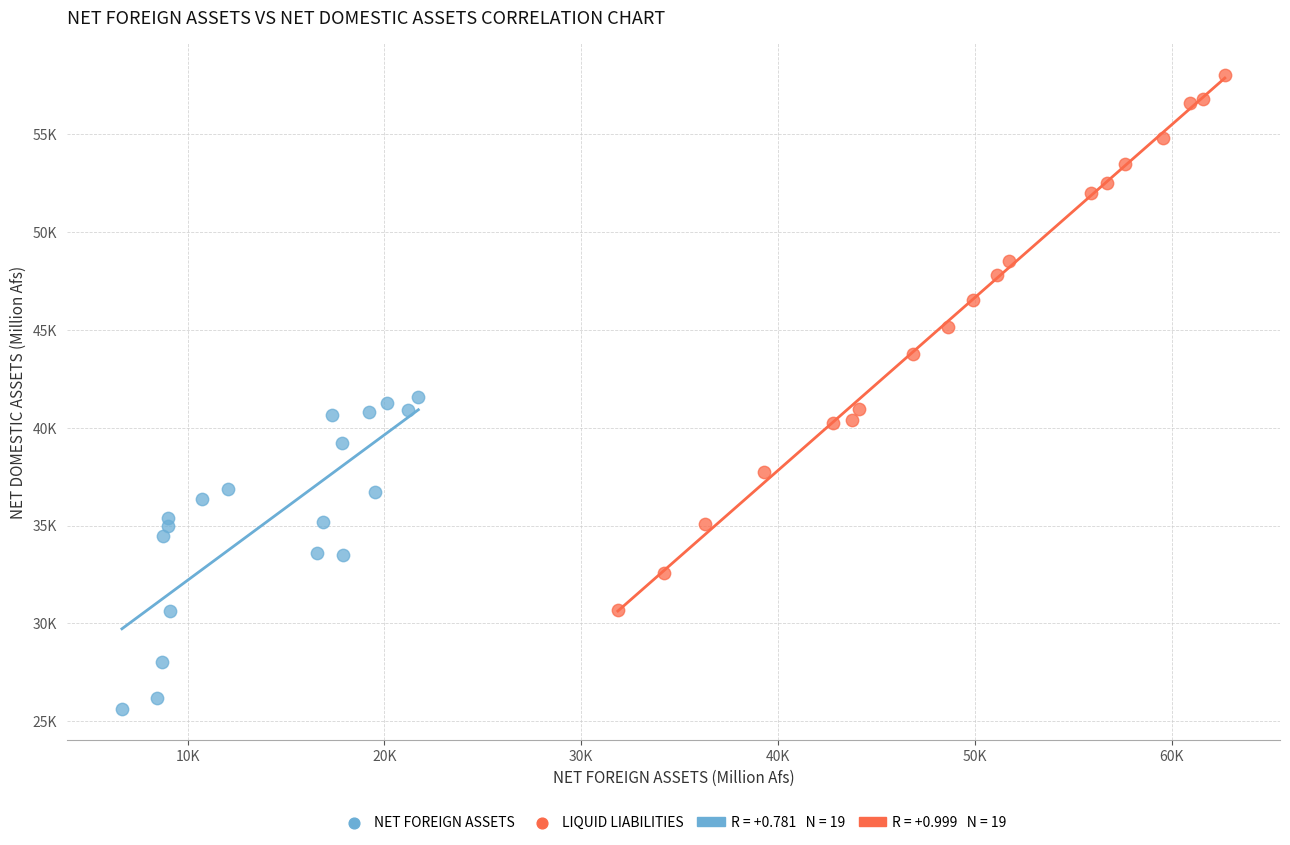

Which series contains the highest Y value?

LIQUID LIABILITIES